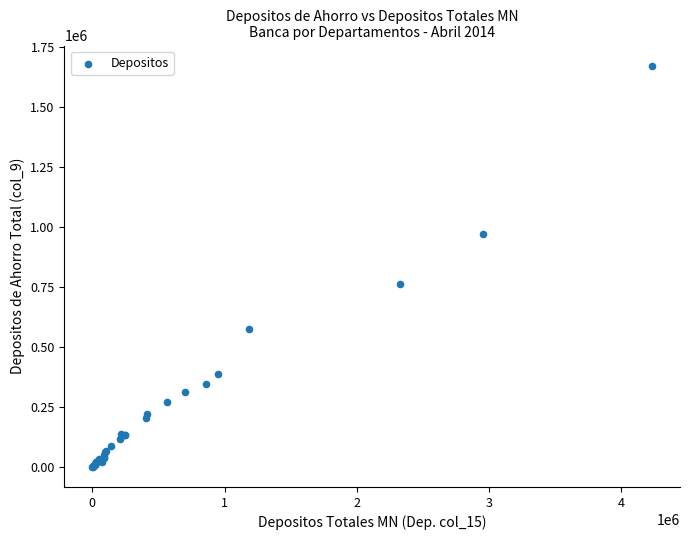

What Y value in the scatter plot is closest to 835687?

760992.9